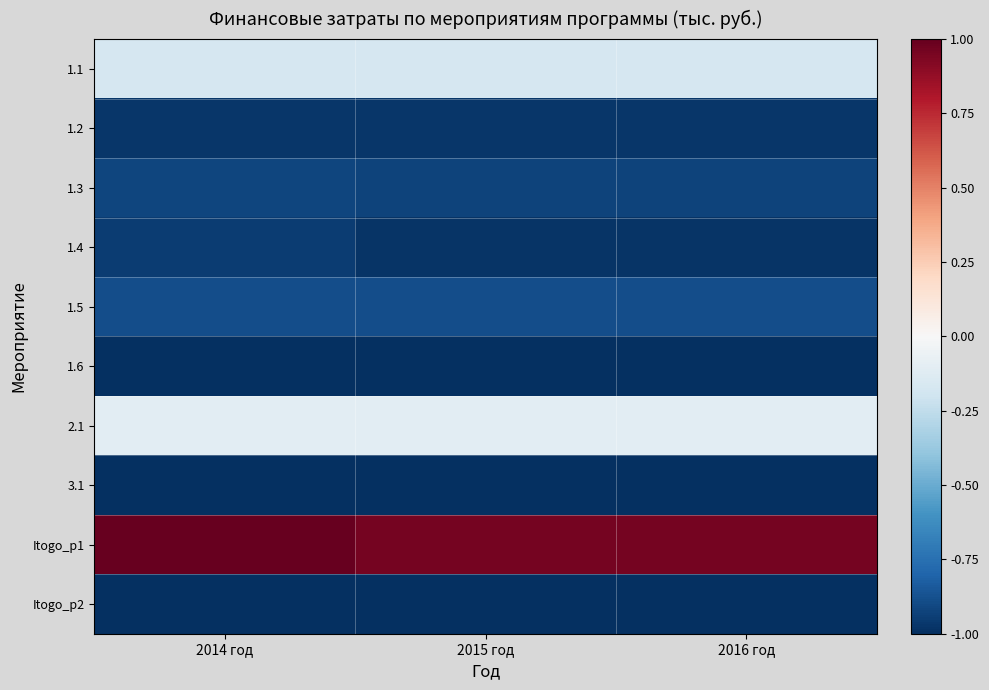

Count the number of categories in the chart.

3